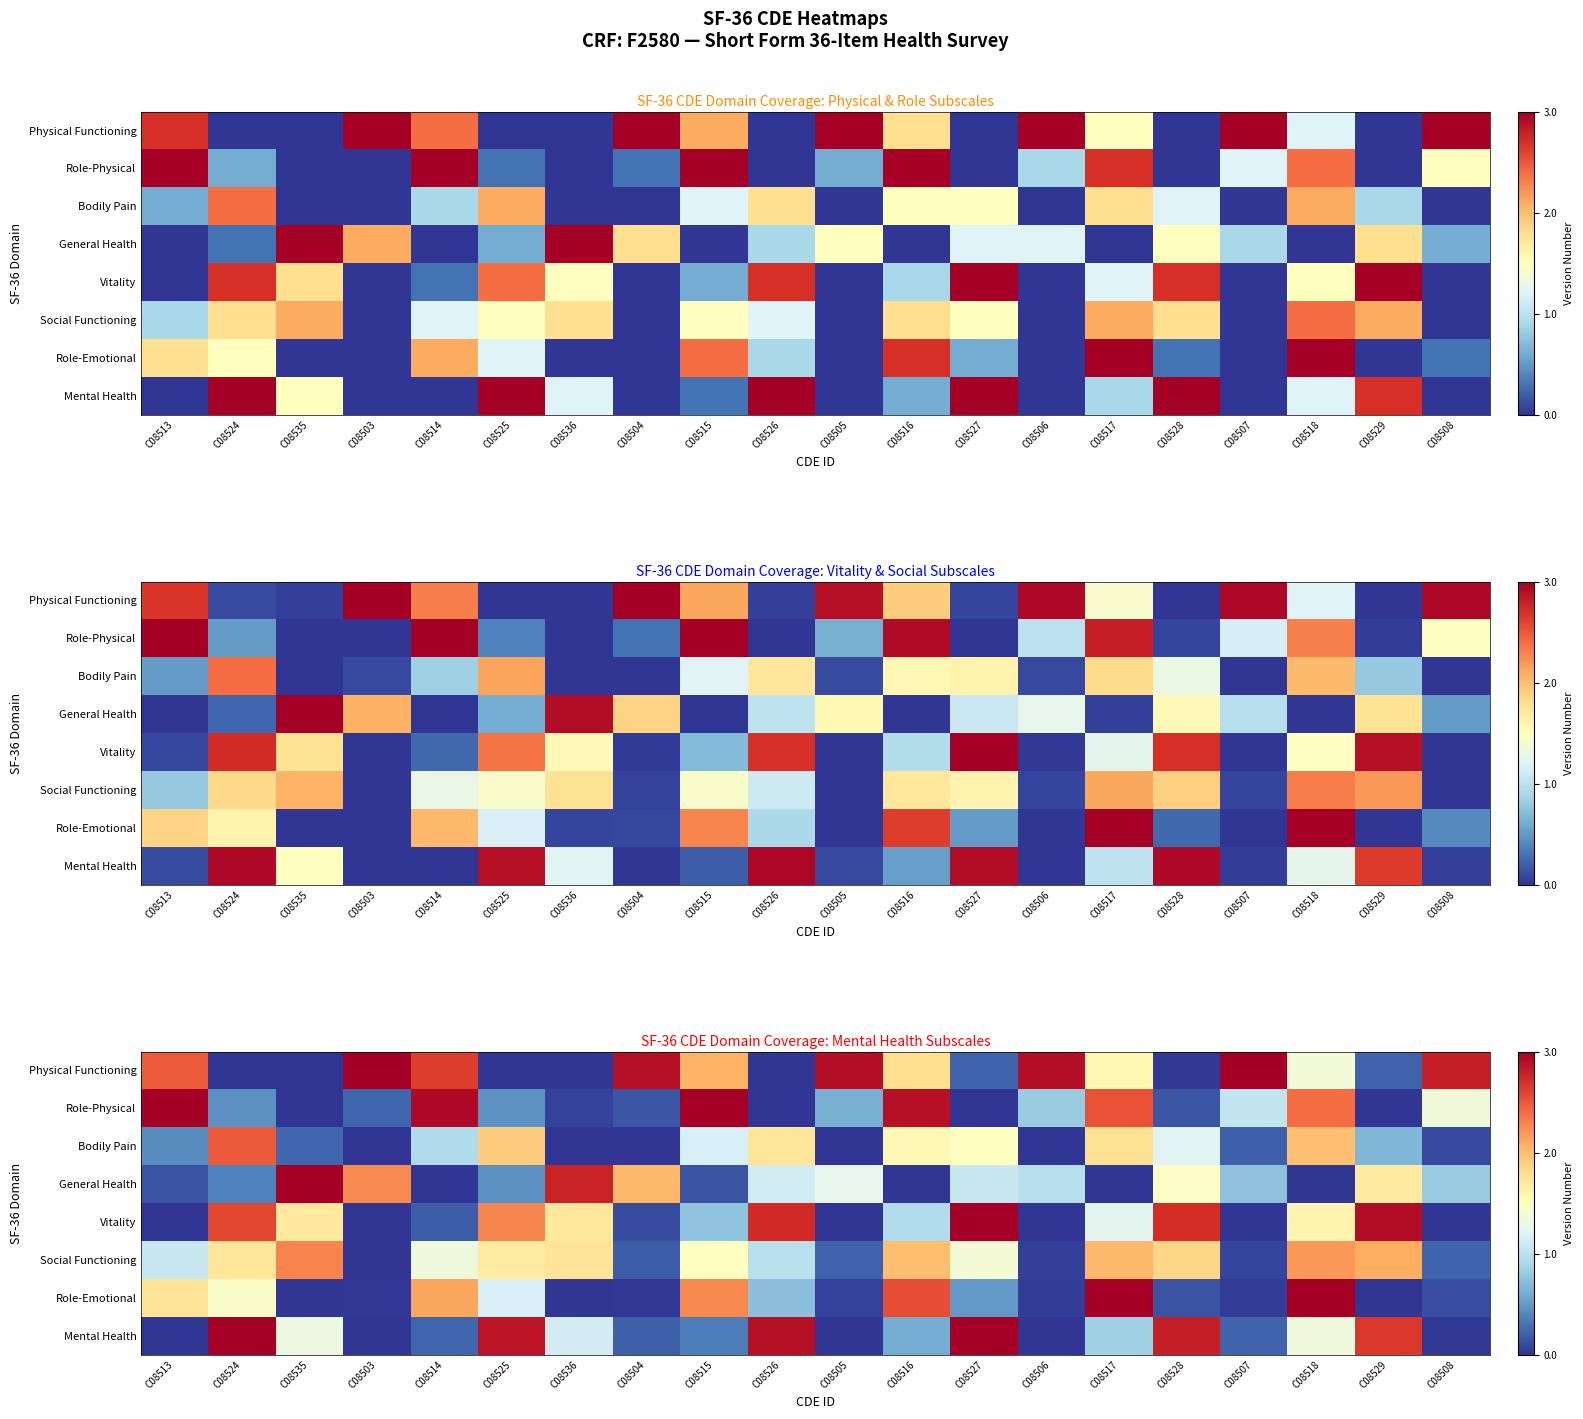

At which category does the chart reach its minimum across all series?

C08524